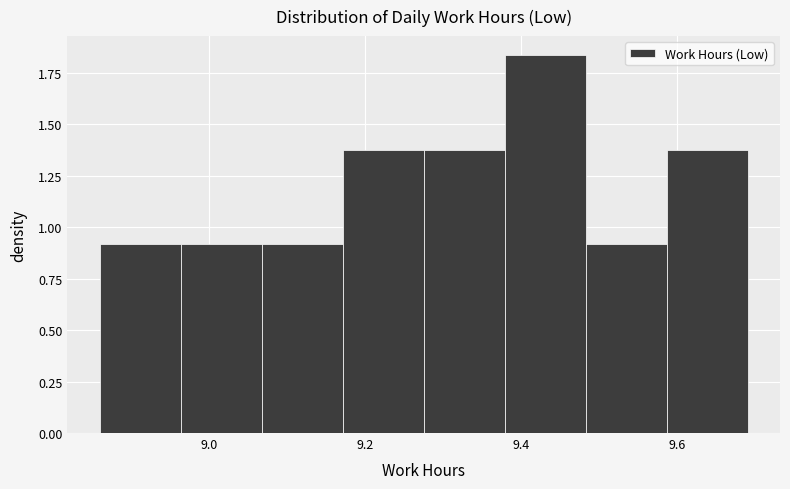

Over which range of the x-axis is the bar tallest?

9.38 to 9.48